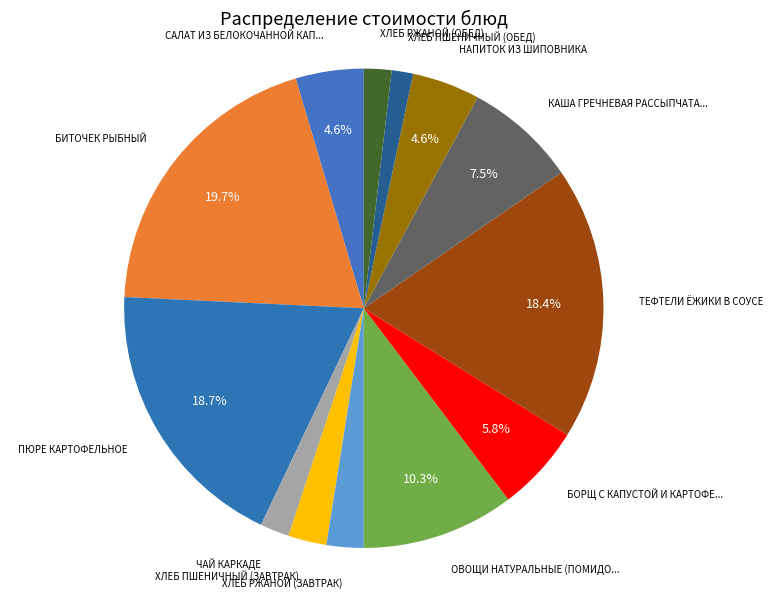

Is there a majority slice in this chart?

No